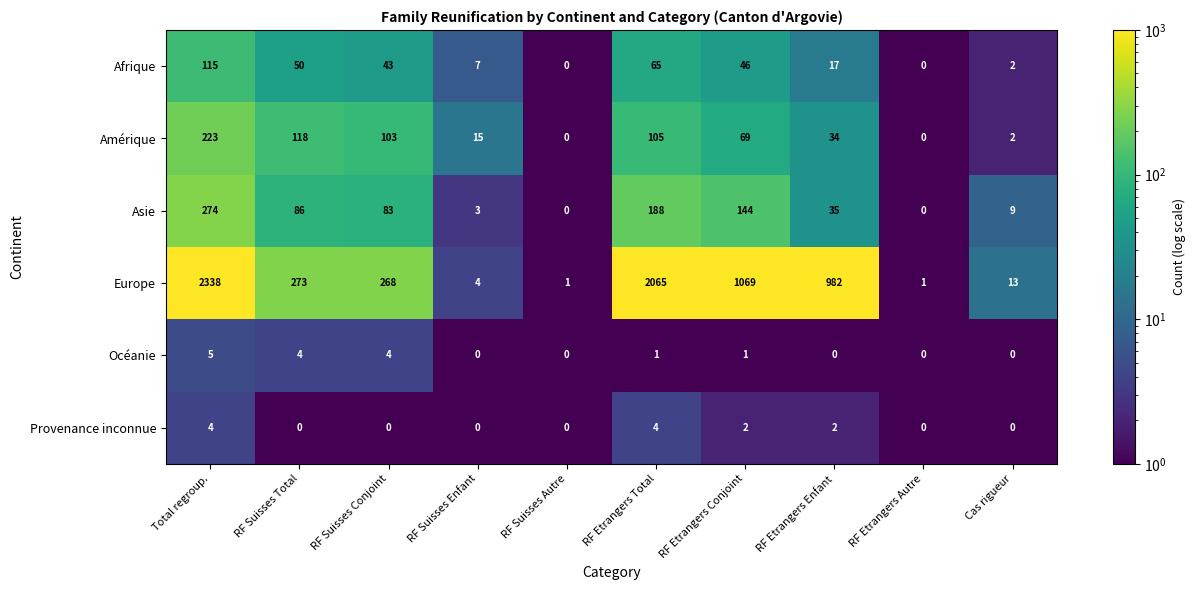

Read the Europe value at RF Etrangers Enfant.

982